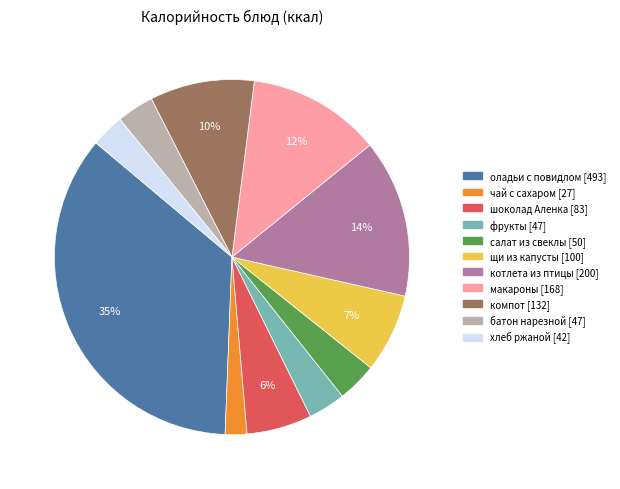

To the nearest percent, what is the average slice percentage?

9%